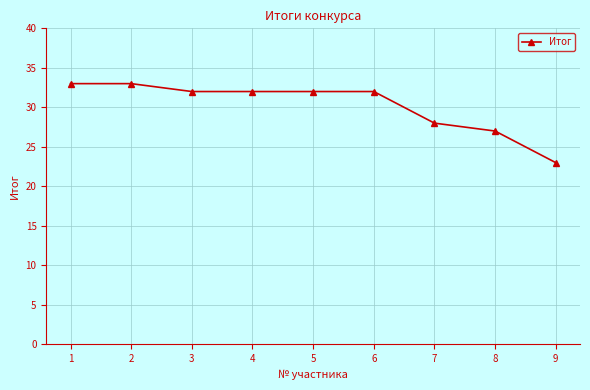

Is it true that the value at 9 is 33?

False